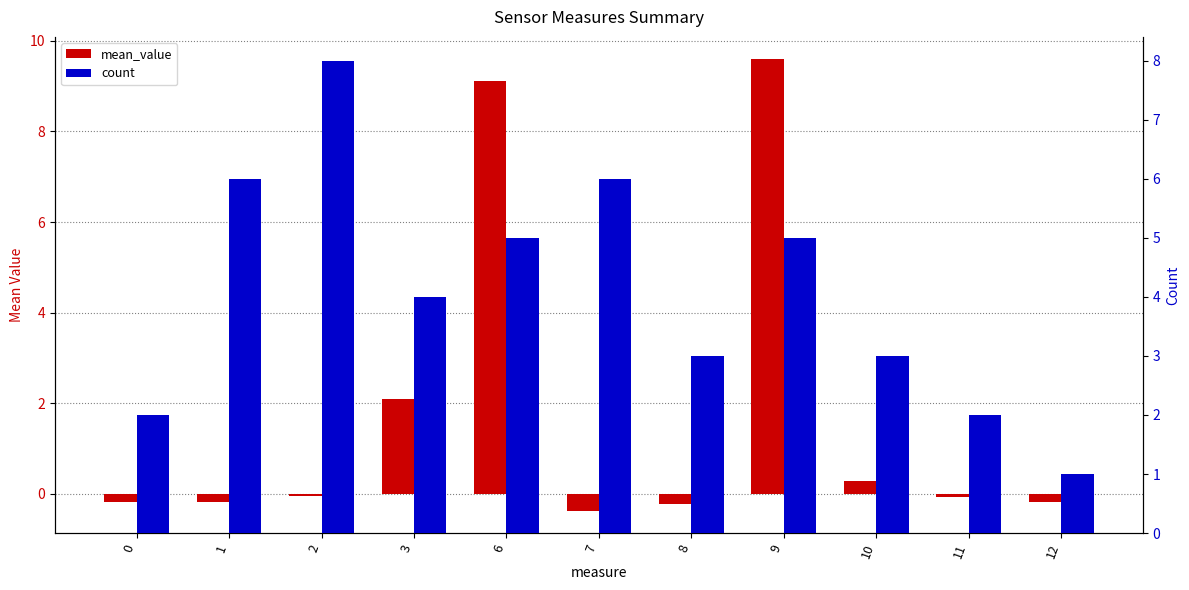

How many groups of bars are there?

11